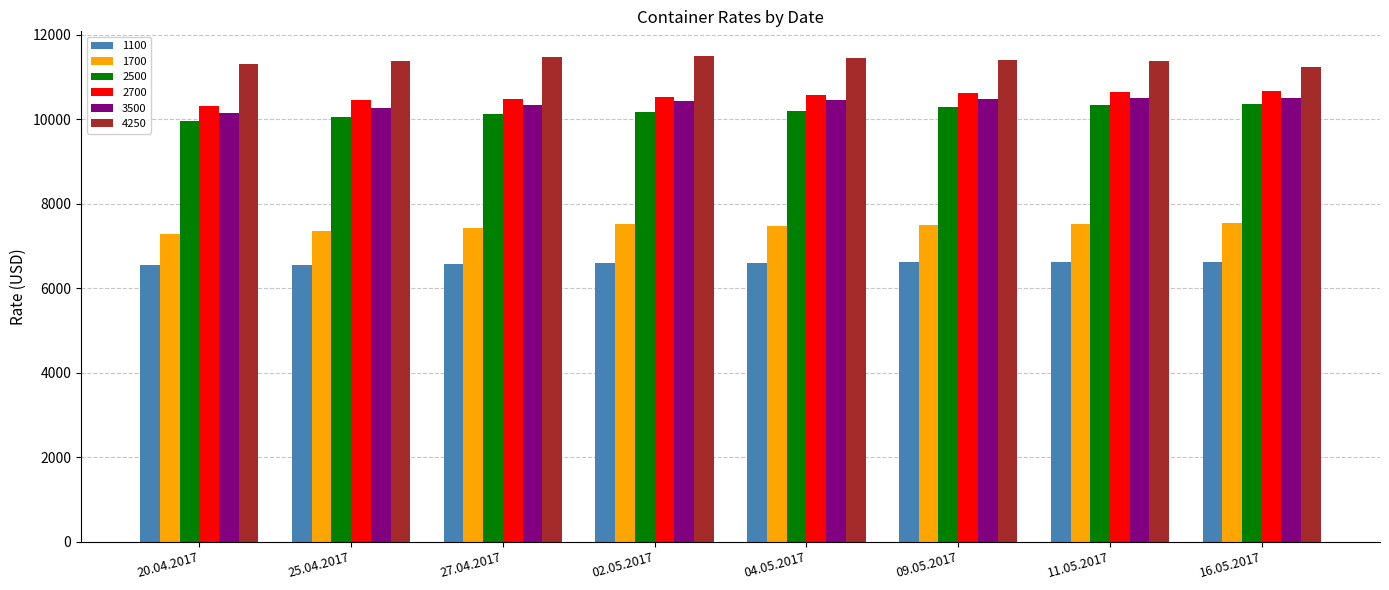

Are the bars horizontal?

No